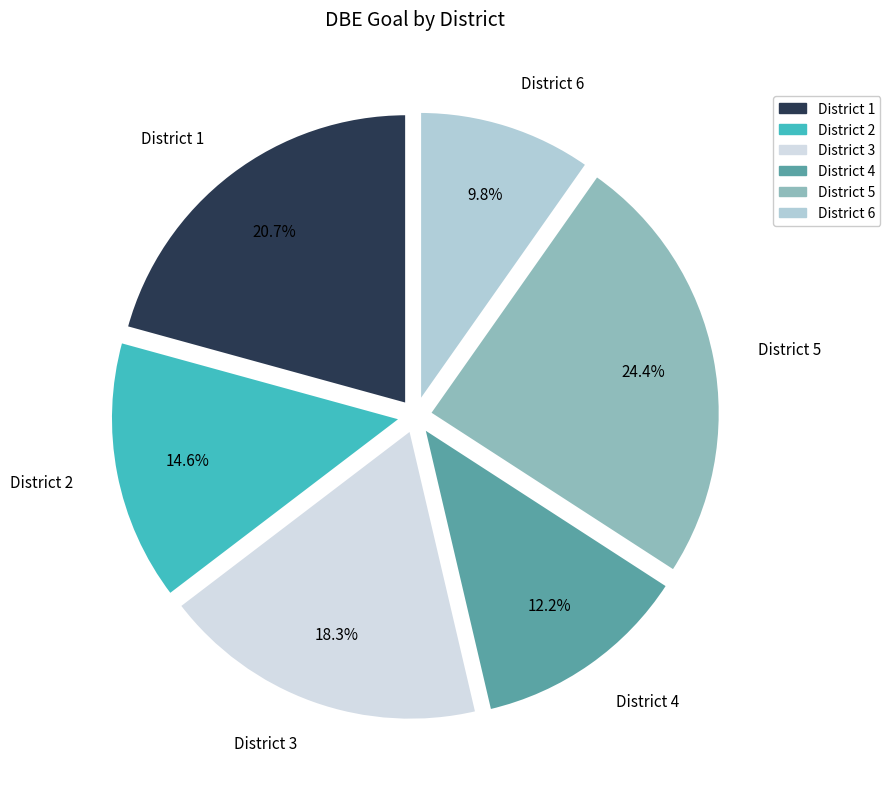

What portion of the pie excludes District 1?

79.3%